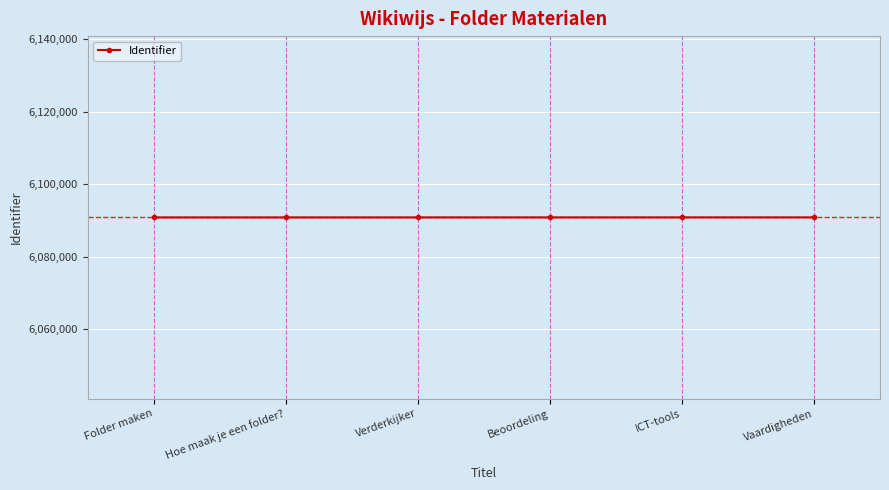

What is the change in value from Hoe maak je een folder? to Beoordeling?

+4